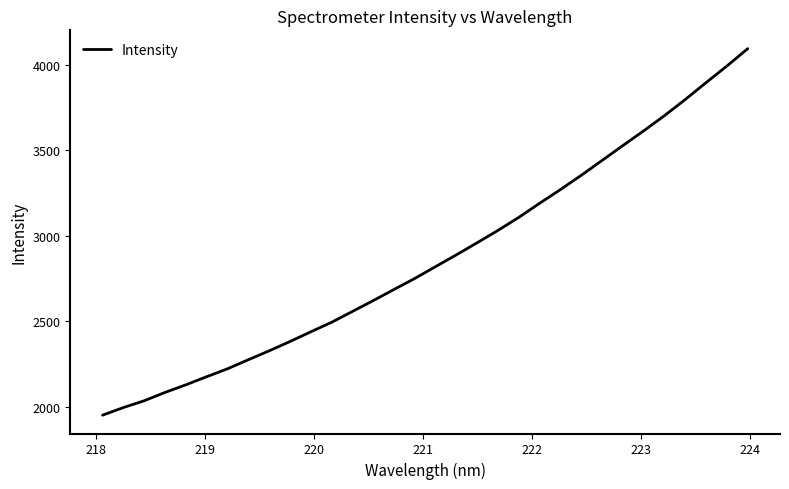

What is the minimum value shown in the chart?

1950.7